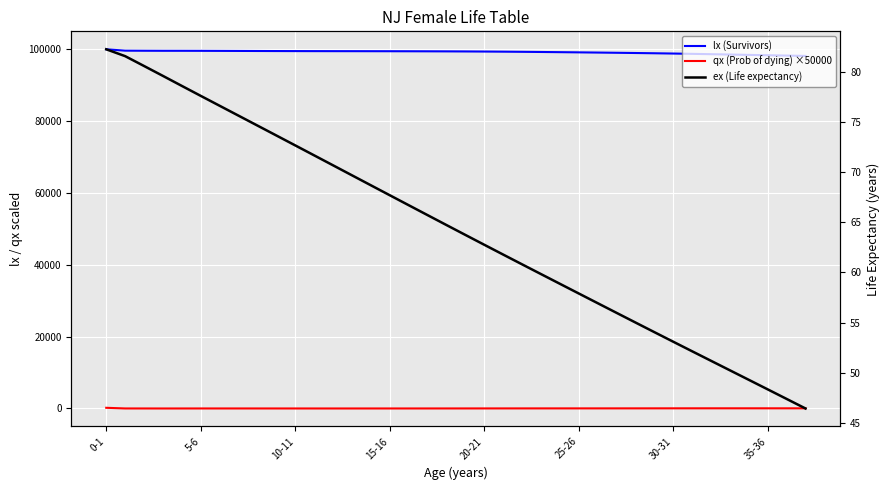

Count the number of data series in this chart.

3